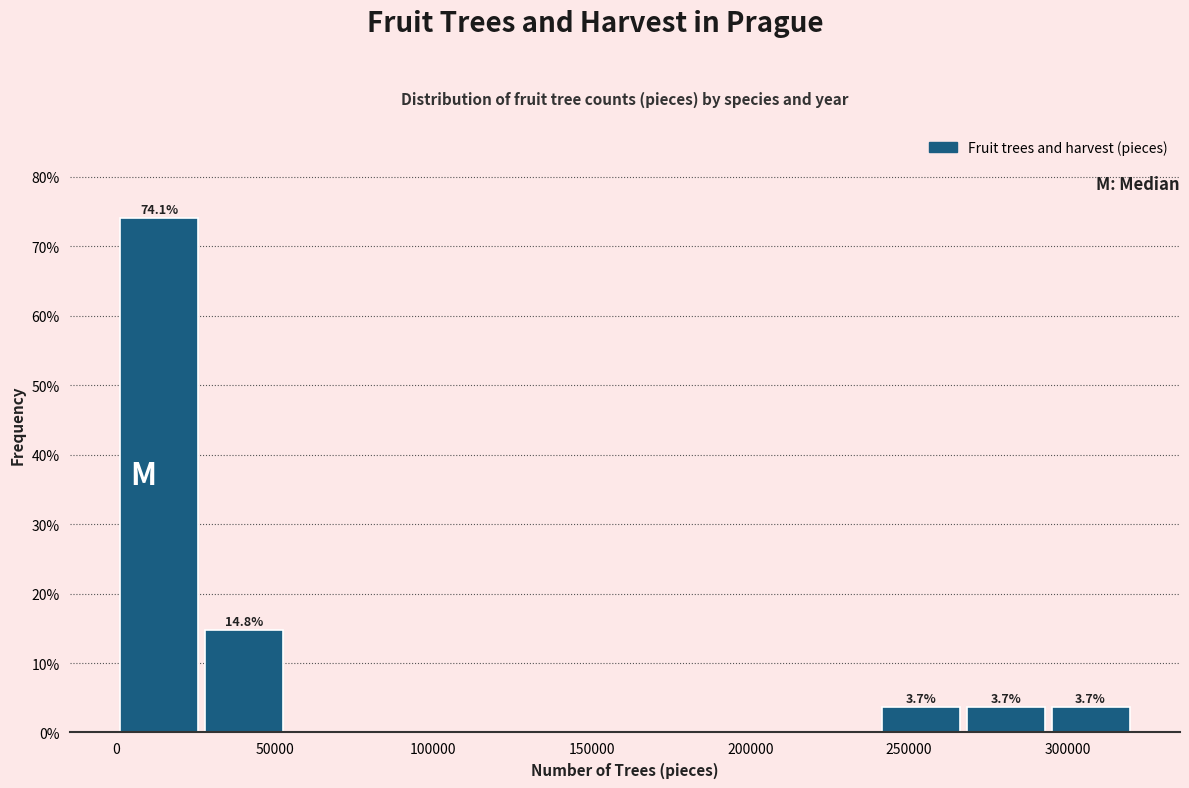

Over which range of the x-axis is the bar tallest?

0 to 25000